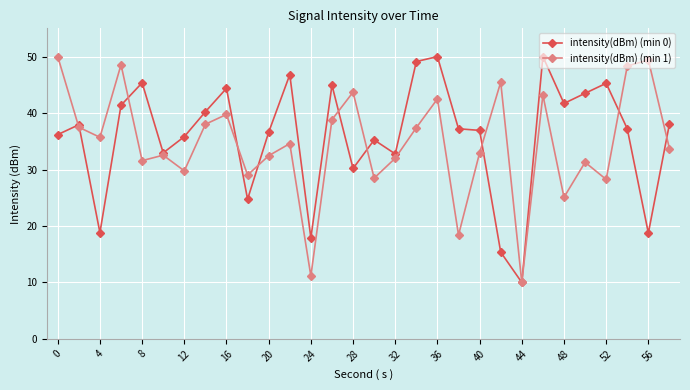

Which series has the largest total across all categories?

intensity(dBm) (min 0)